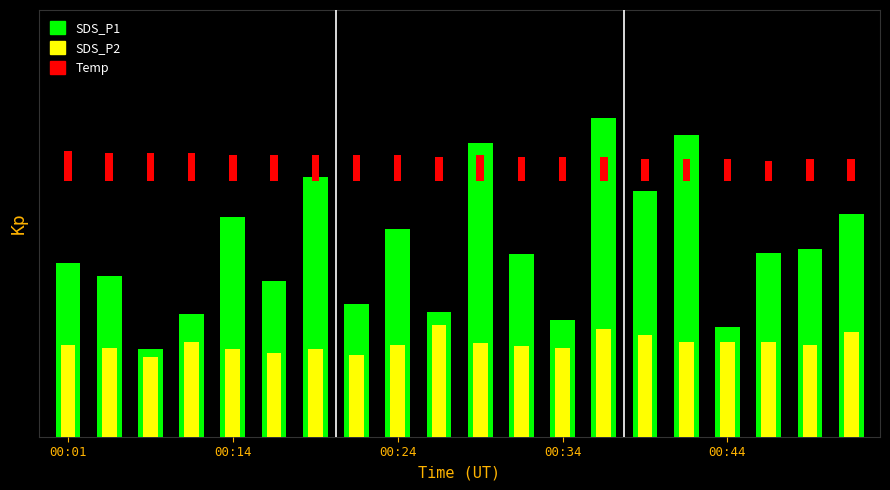

How many data points in SDS_P2 are above 4?

17